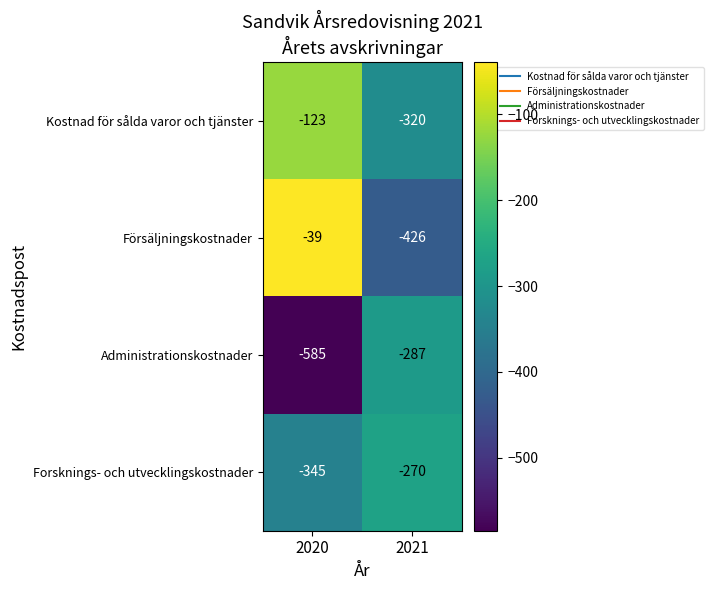

At which label does Kostnad för sålda varor och tjänster reach its minimum?

2021